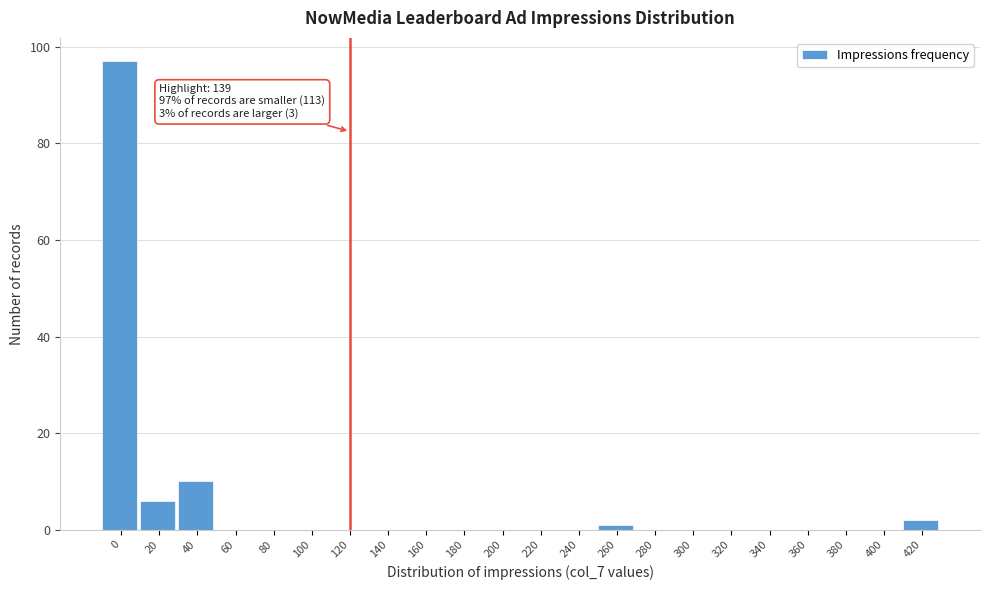

Reading left to right, transcribe all the data shown in this chart.

0=97	20=6	40=10	60=0	80=0	100=0	120=0	140=0	160=0	180=0	200=0	220=0	240=0	260=1	280=0	300=0	320=0	340=0	360=0	380=0	400=0	420=2